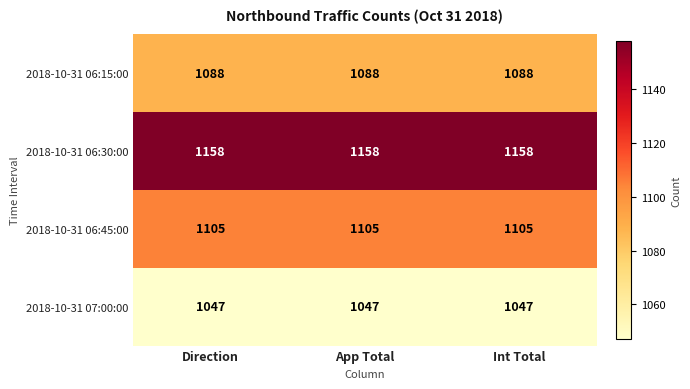

What value does the 2018-10-31 07:00:00 series have at Direction?

1047